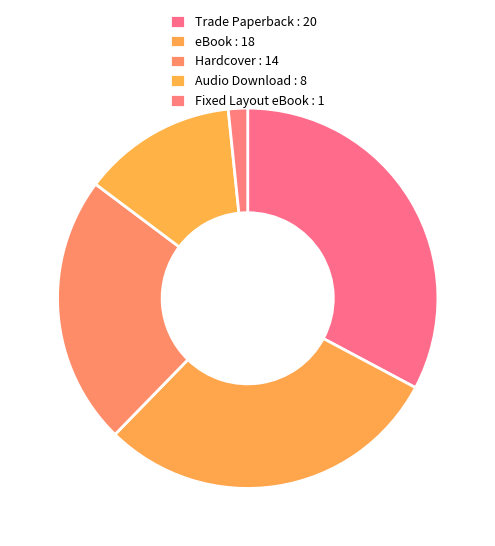

Count the number of slices in the pie.

5